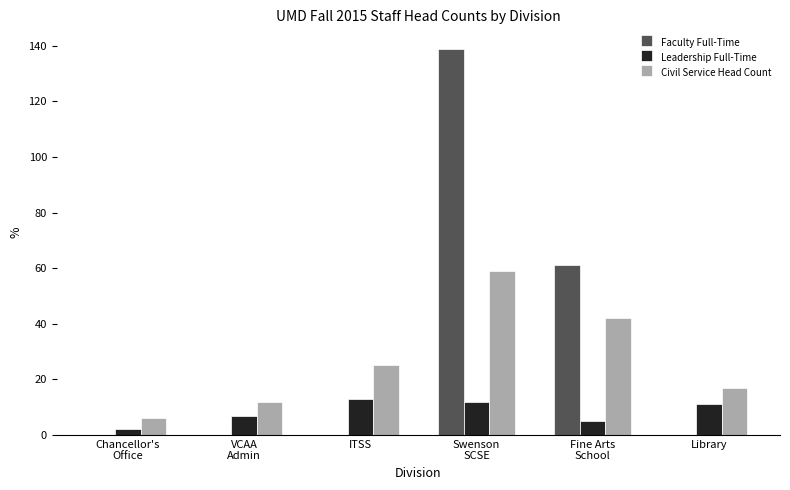

Reading right to left, list all the values displayed in this chart.

Faculty Full-Time: Library=0	Fine Arts
School=61	Swenson
SCSE=139	ITSS=0	VCAA
Admin=0	Chancellor's
Office=0
Leadership Full-Time: Library=11	Fine Arts
School=5	Swenson
SCSE=12	ITSS=13	VCAA
Admin=7	Chancellor's
Office=2
Civil Service Head Count: Library=17	Fine Arts
School=42	Swenson
SCSE=59	ITSS=25	VCAA
Admin=12	Chancellor's
Office=6